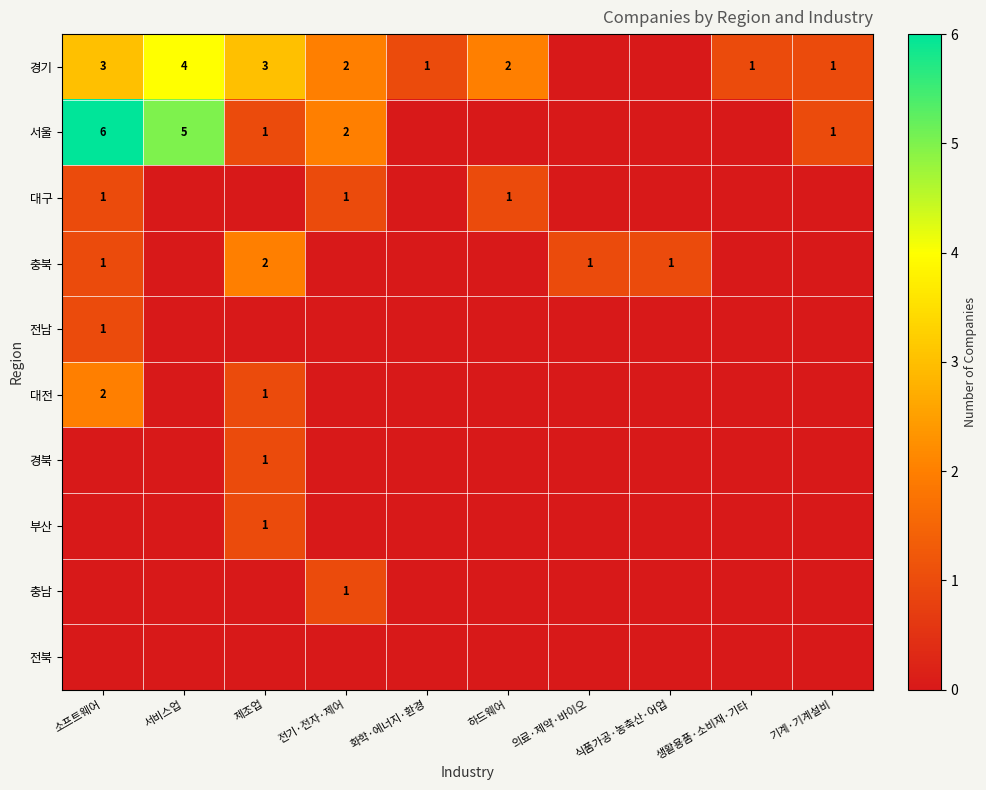

Count the number of data series in this chart.

10